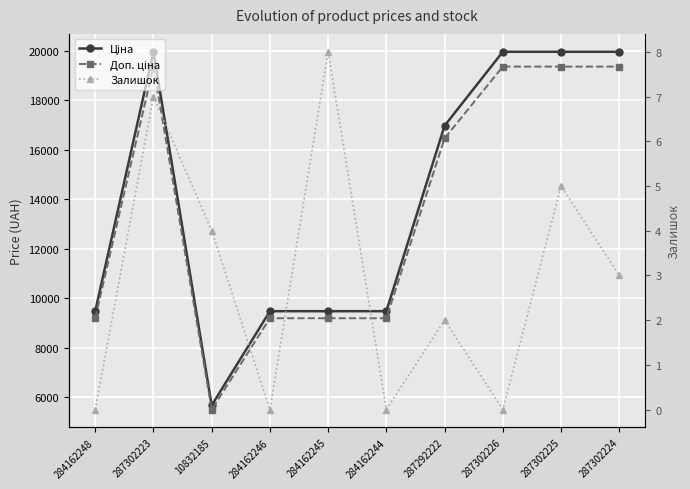

True or false: Ціна and Доп. ціна intersect in this chart.

False